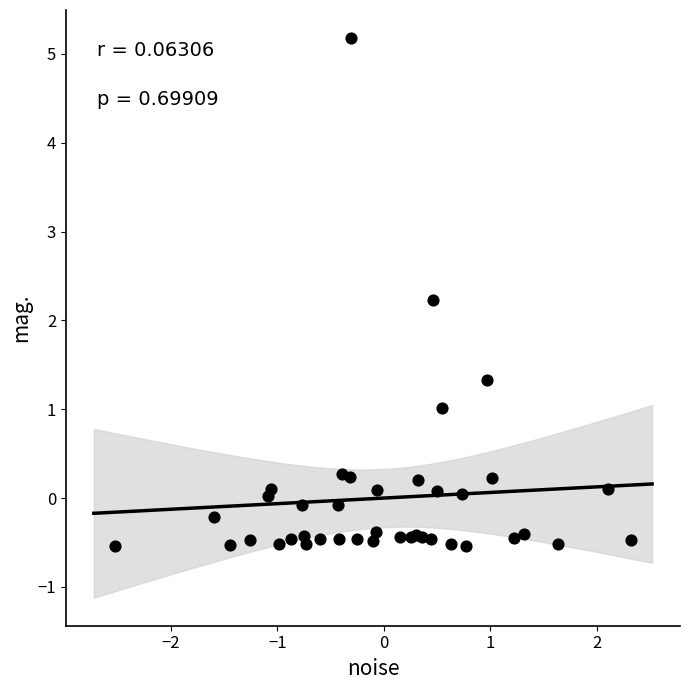

What Y value in the scatter plot is closest to 2?

2.2